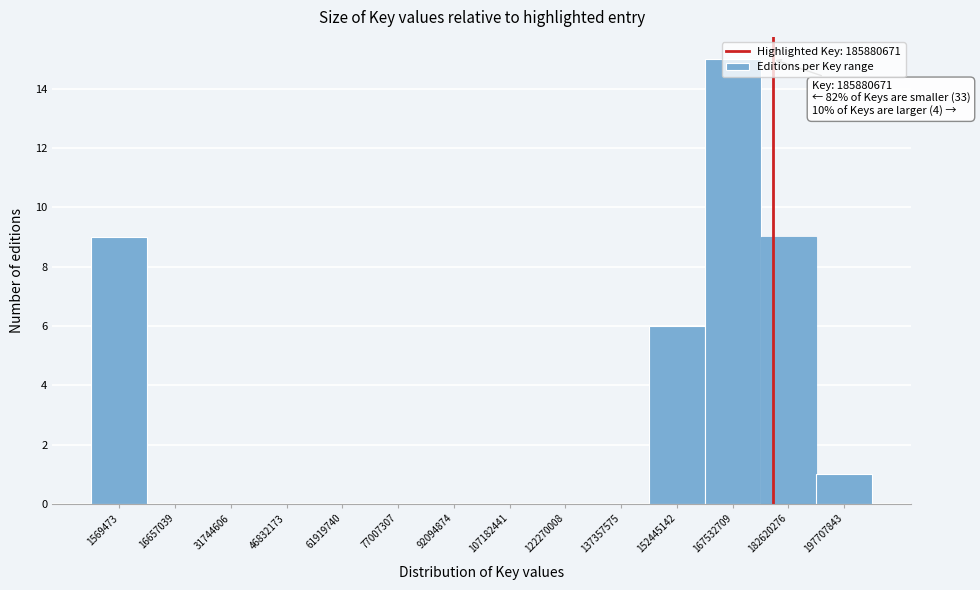

What is the maximum value shown in the chart?

15